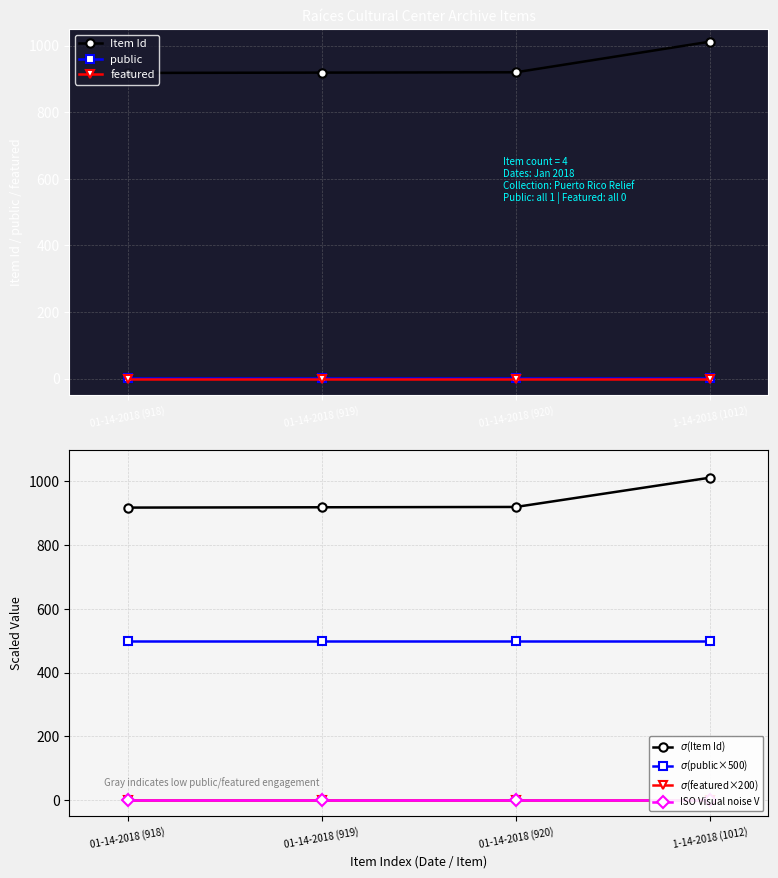

What is the label of the 1st point from the left?

01-14-2018 (918)